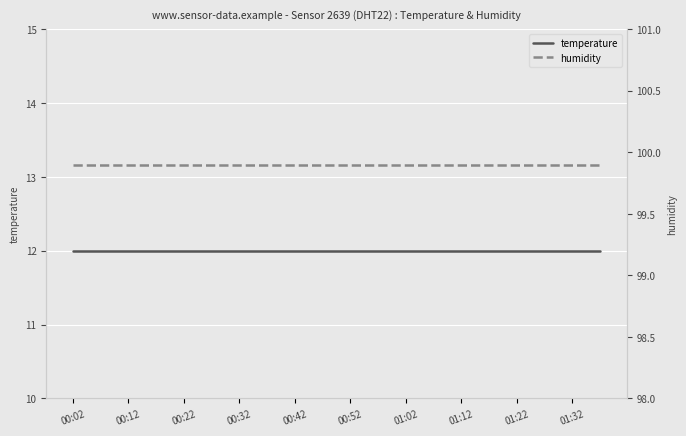

List the series in order of their overall mean, highest first.

humidity, temperature